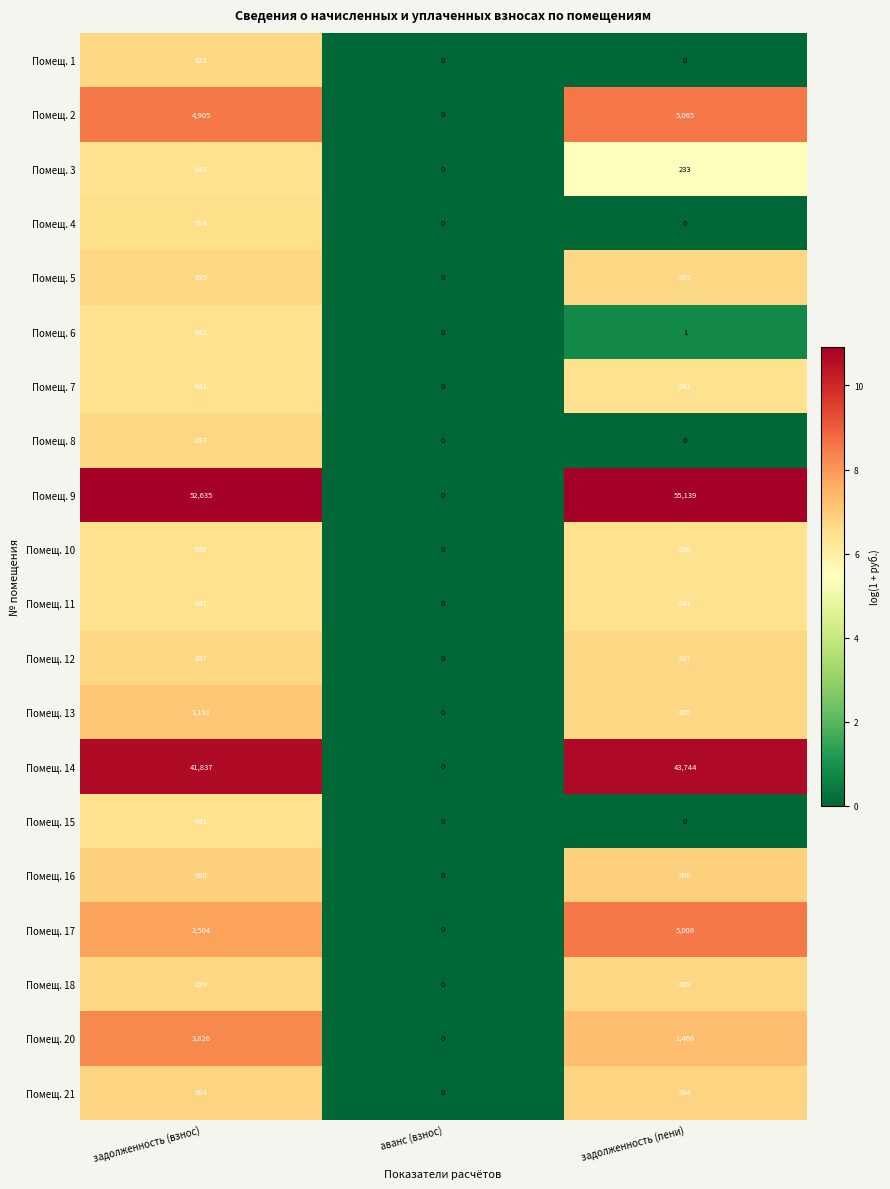

At how many categories does at least one series exceed 10?

2